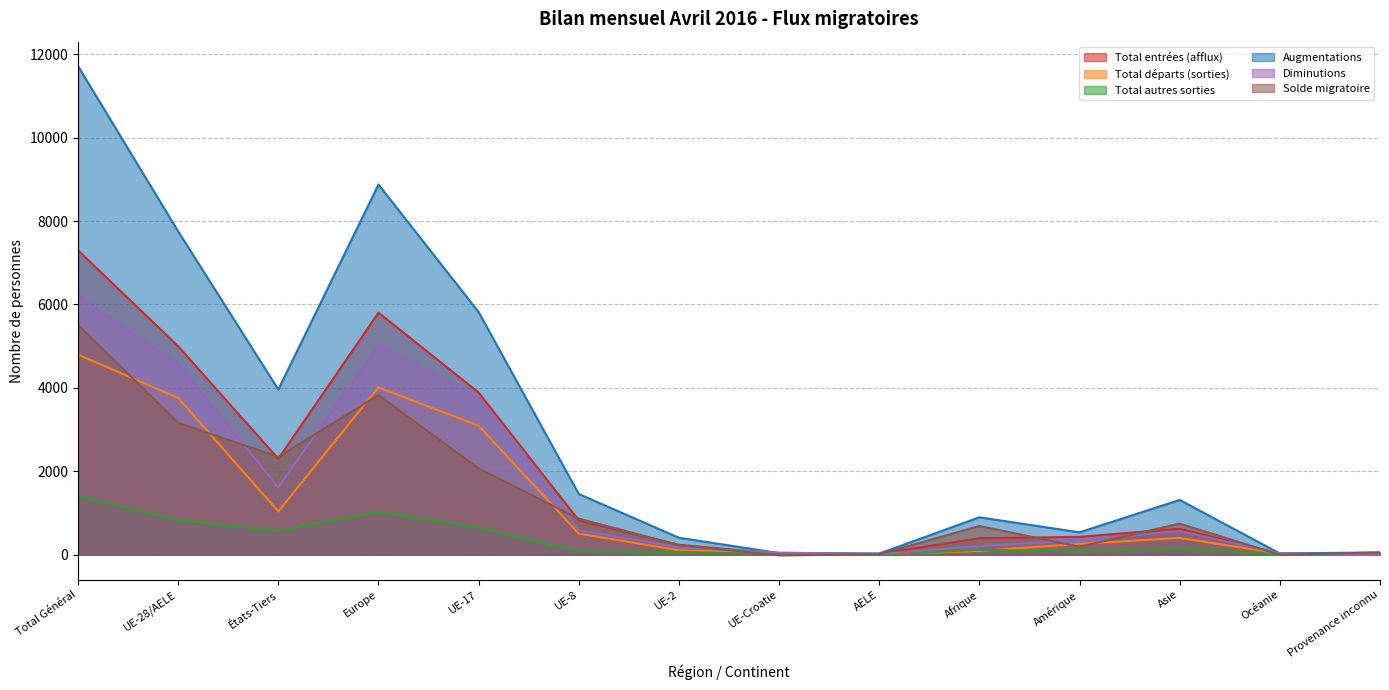

List the labels in order of Total entrées (afflux) value, smallest first.

Provenance inconnu, UE-Croatie, AELE, Océanie, UE-2, Afrique, Amérique, Asie, UE-8, États-Tiers, UE-17, UE-28/AELE, Europe, Total Général